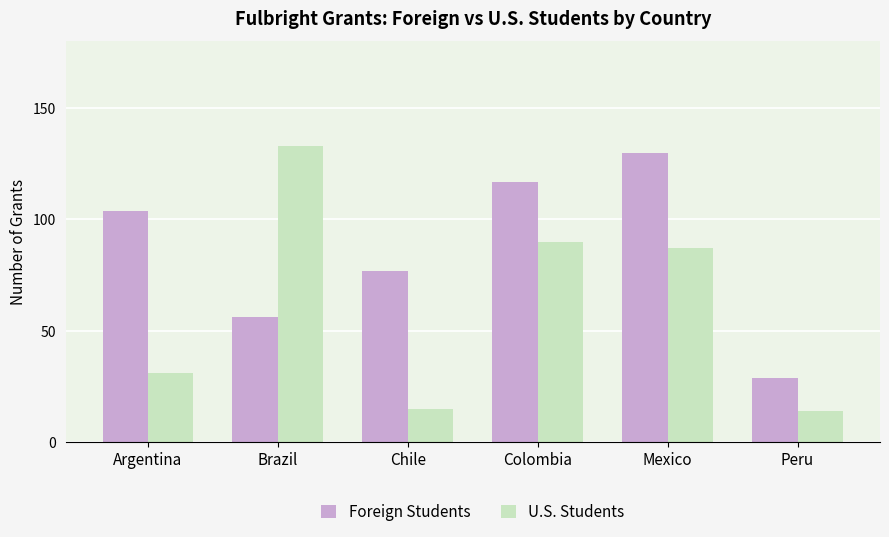

What is the total value across all series at Mexico?

217